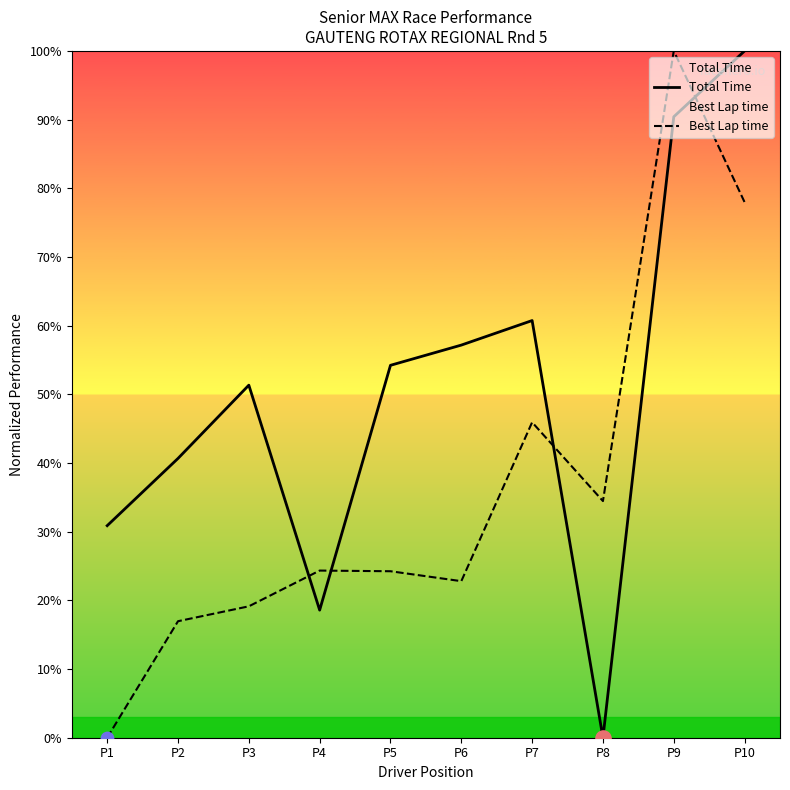

At which category is the sum across all series the highest?

P9